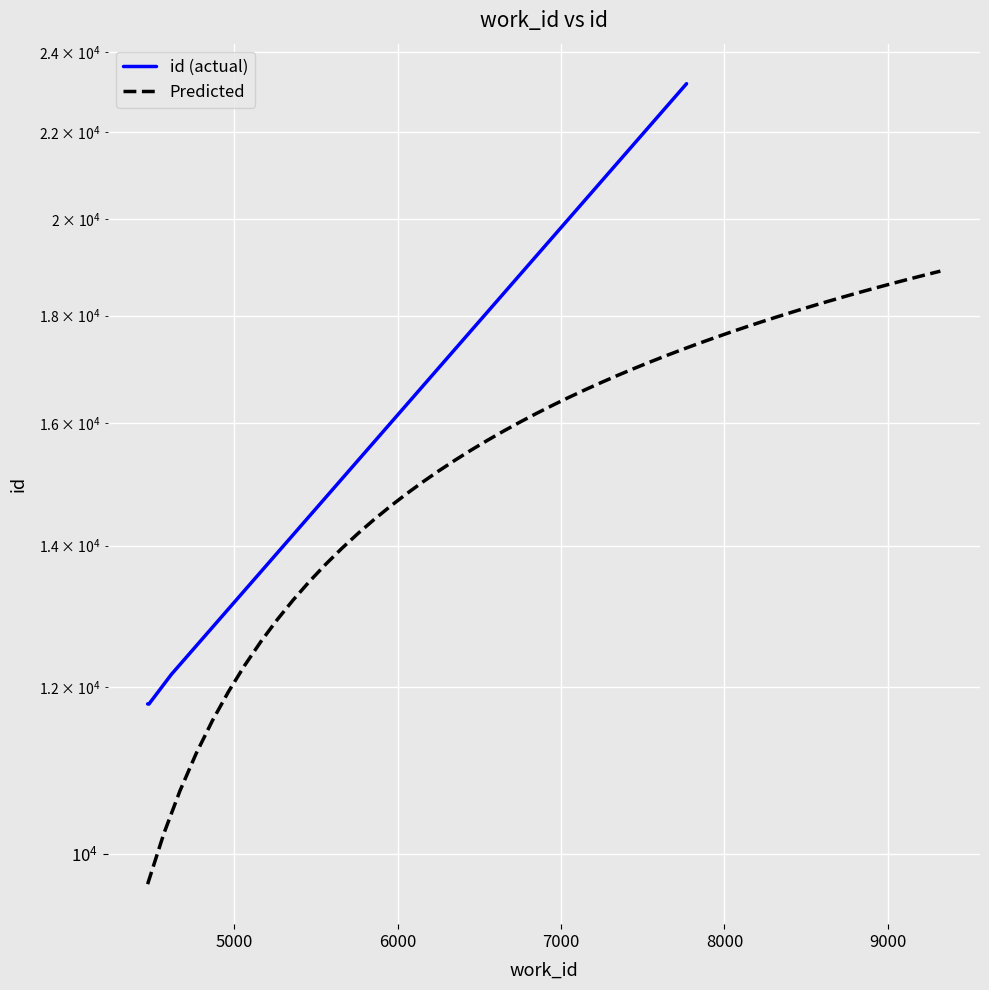

Is it true that the value at 4477 is 18655?

False